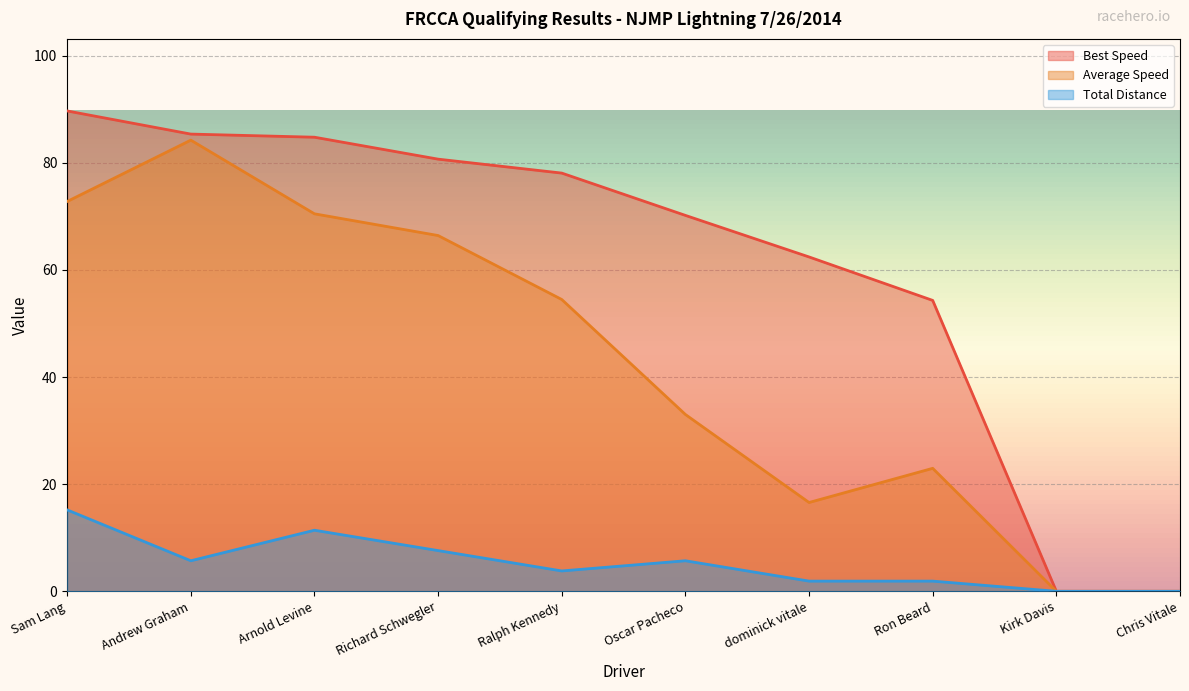

Is the value of Total Laps at Sam Lang greater than the value of Best Speed at Kirk Davis?

Yes